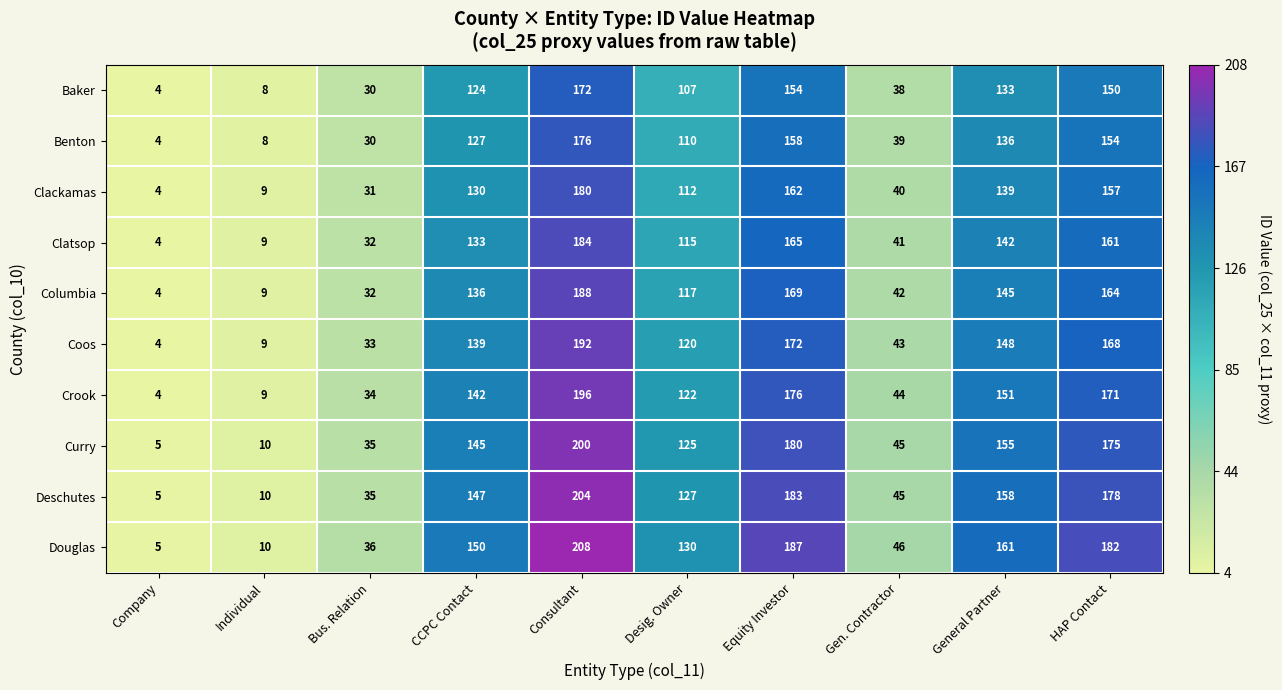

What is the maximum value shown in the chart?

208